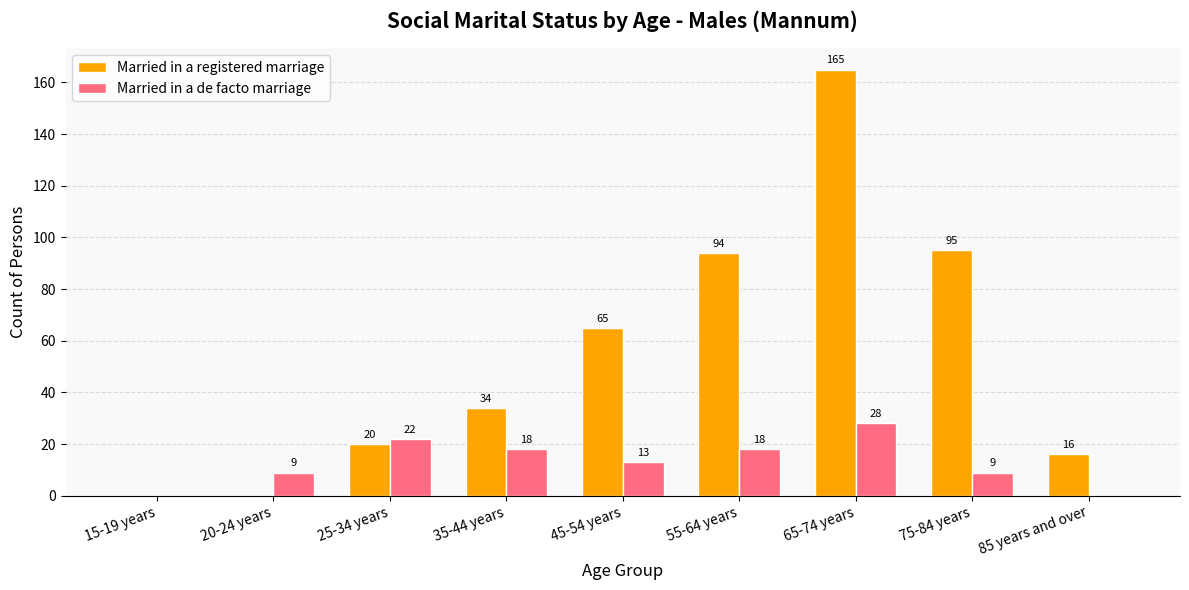

Which series changed the most between 20-24 years and 75-84 years?

Married in a registered marriage